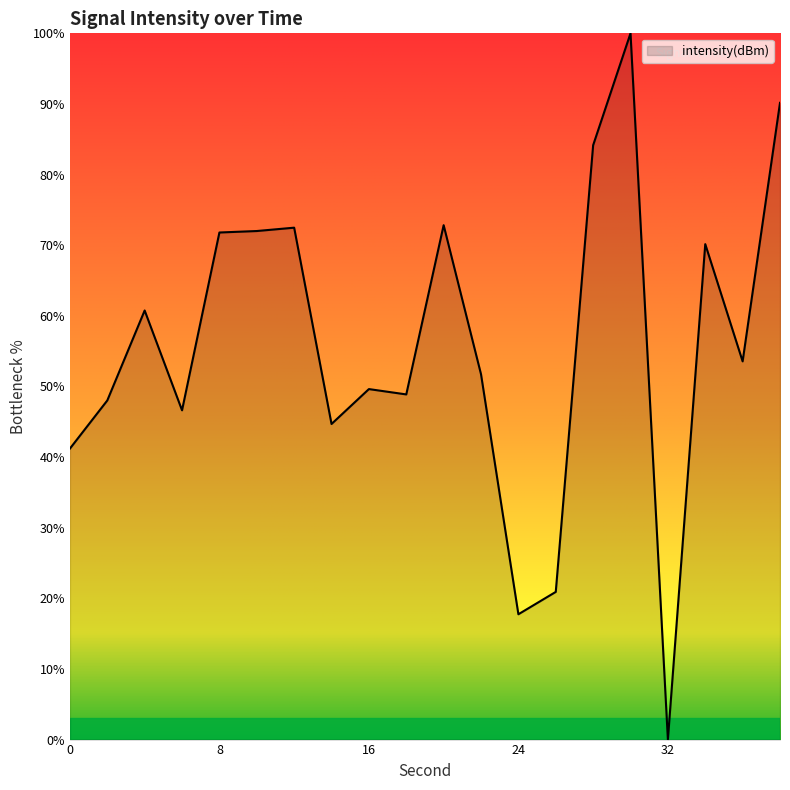

What is the greatest value displayed?

100.0